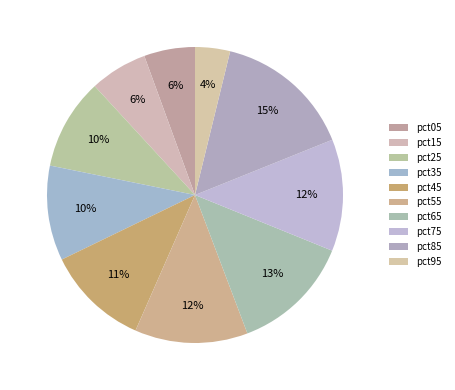

Rank the categories by value from highest to lowest.

pct85, pct65, pct55, pct75, pct45, pct35, pct25, pct15, pct05, pct95